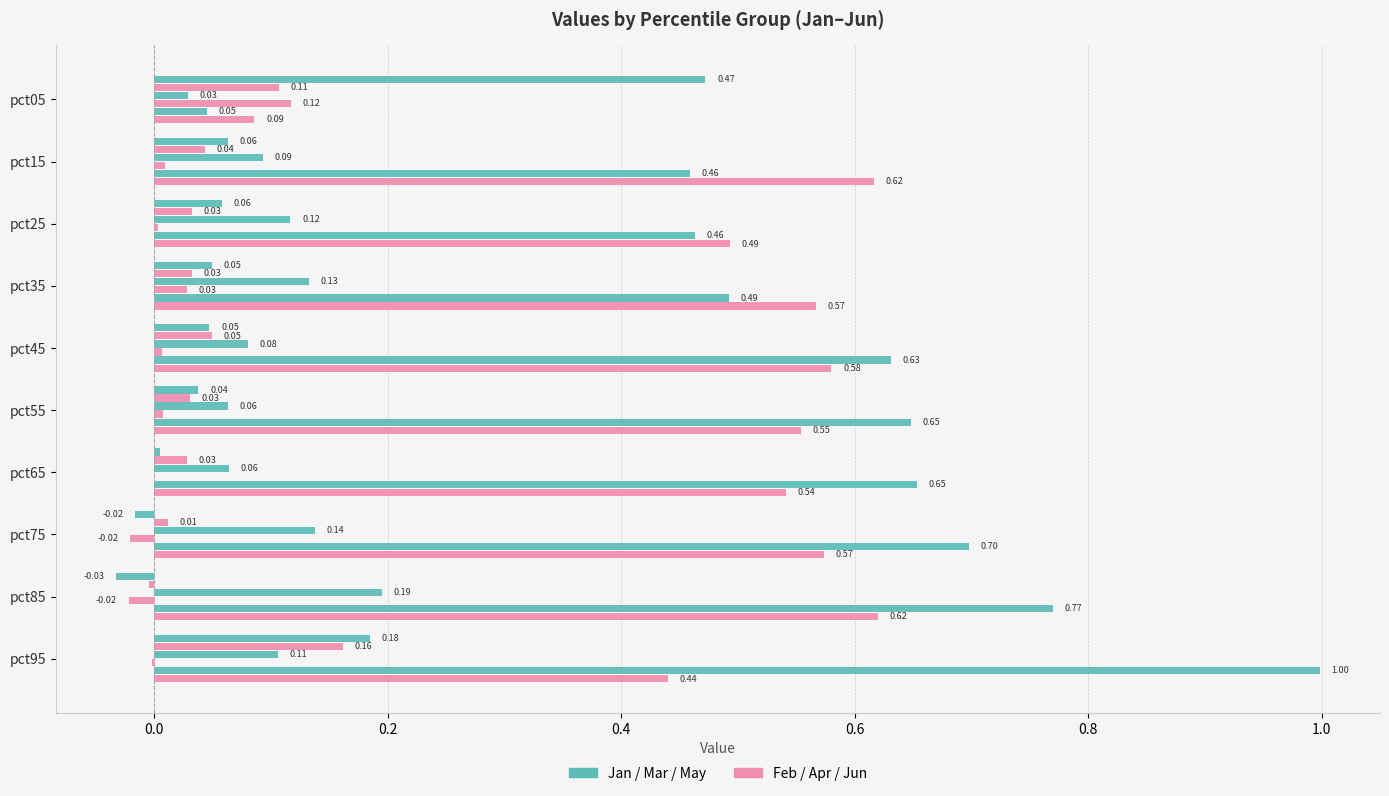

How many data points does each series have?

10